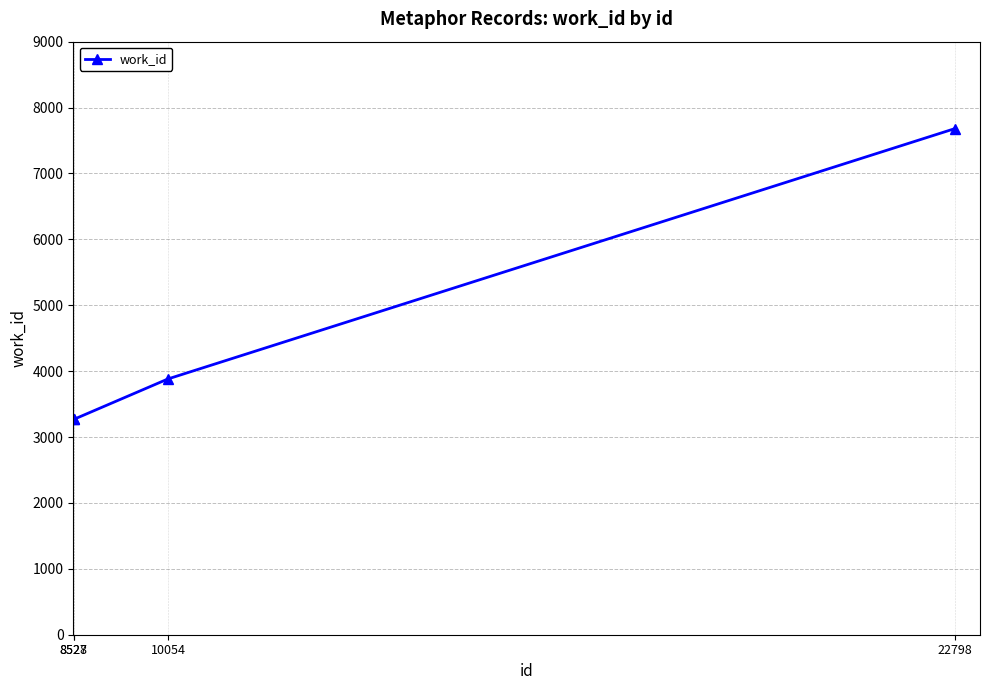

True or false: the data has more than 2 interior local peaks.

False